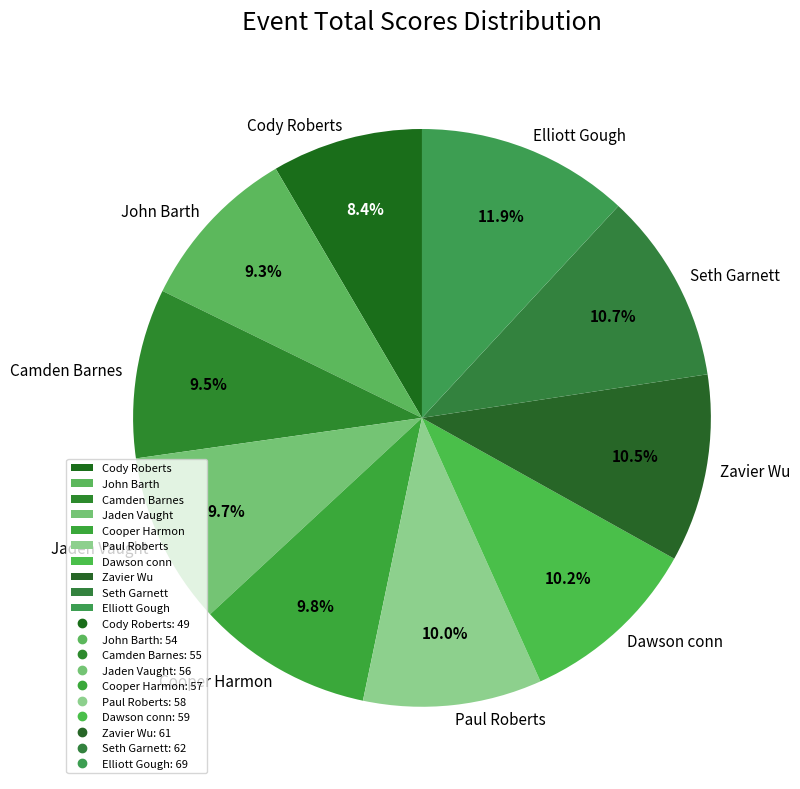

Approximately how many times larger is the value at Zavier Wu compared to Elliott Gough?

0.9